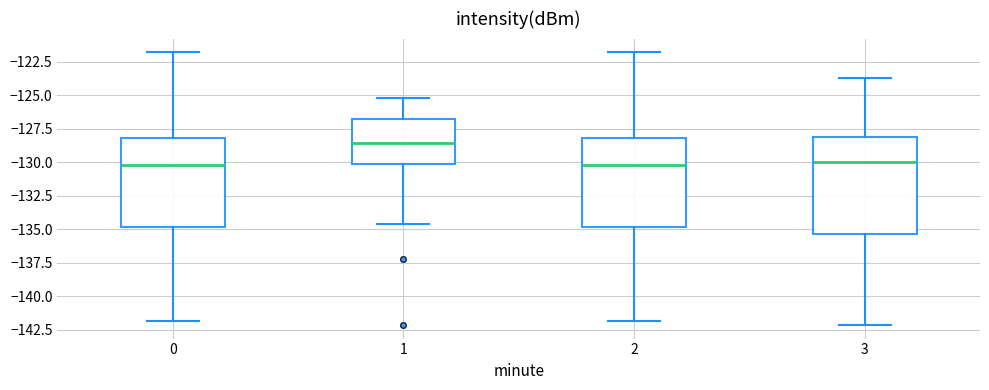

Which box's median line is the highest?

1